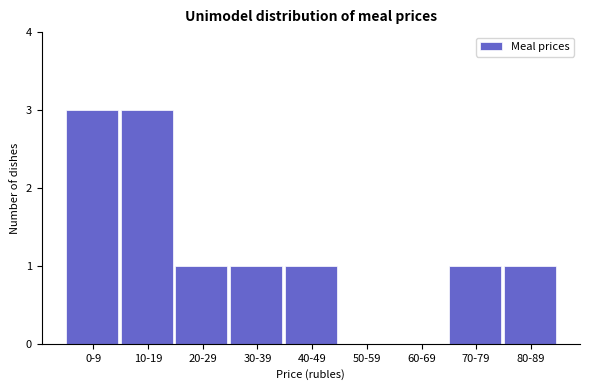

Reading left to right, what are all the values shown in this chart?

0-9=3	10-19=3	20-29=1	30-39=1	40-49=1	50-59=0	60-69=0	70-79=1	80-89=1